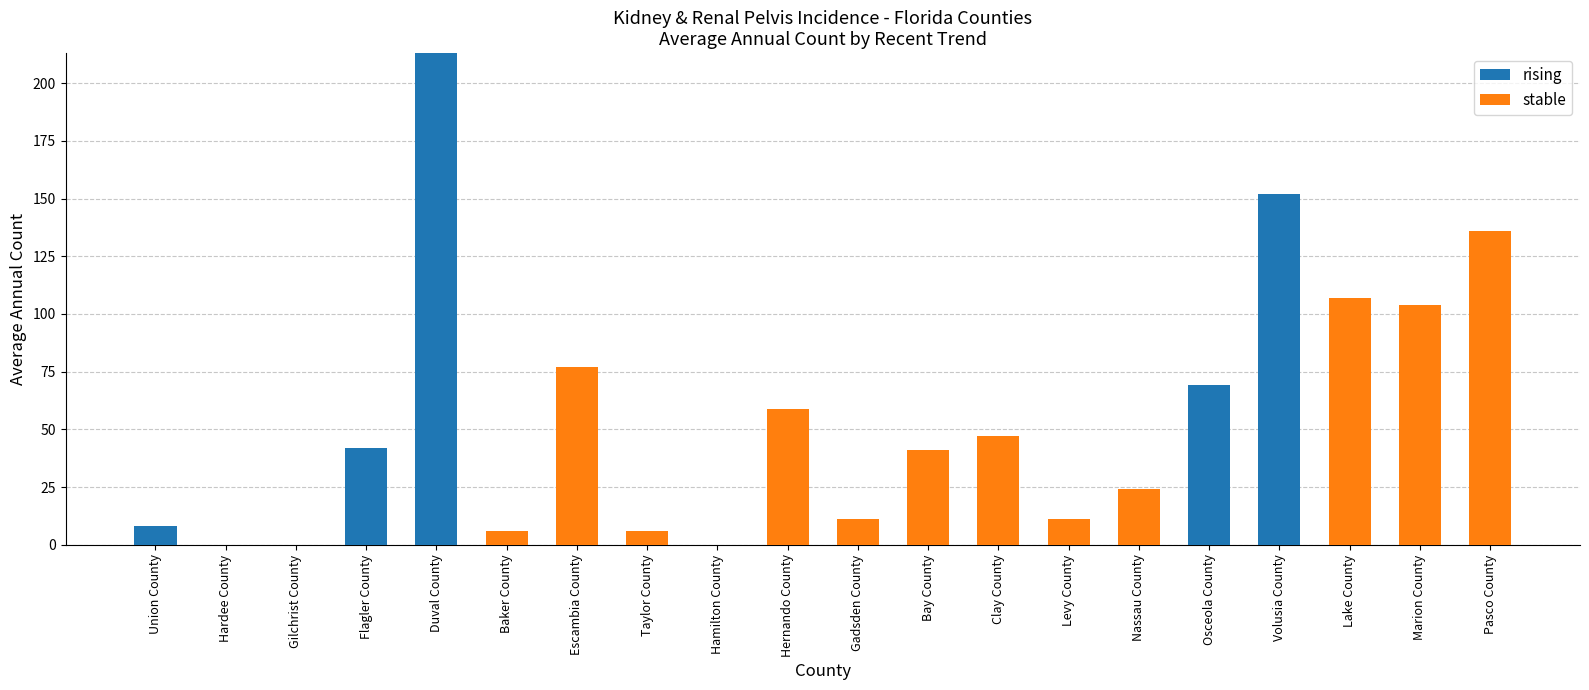

What is the sum of the rising values at Duval County and Levy County?

213